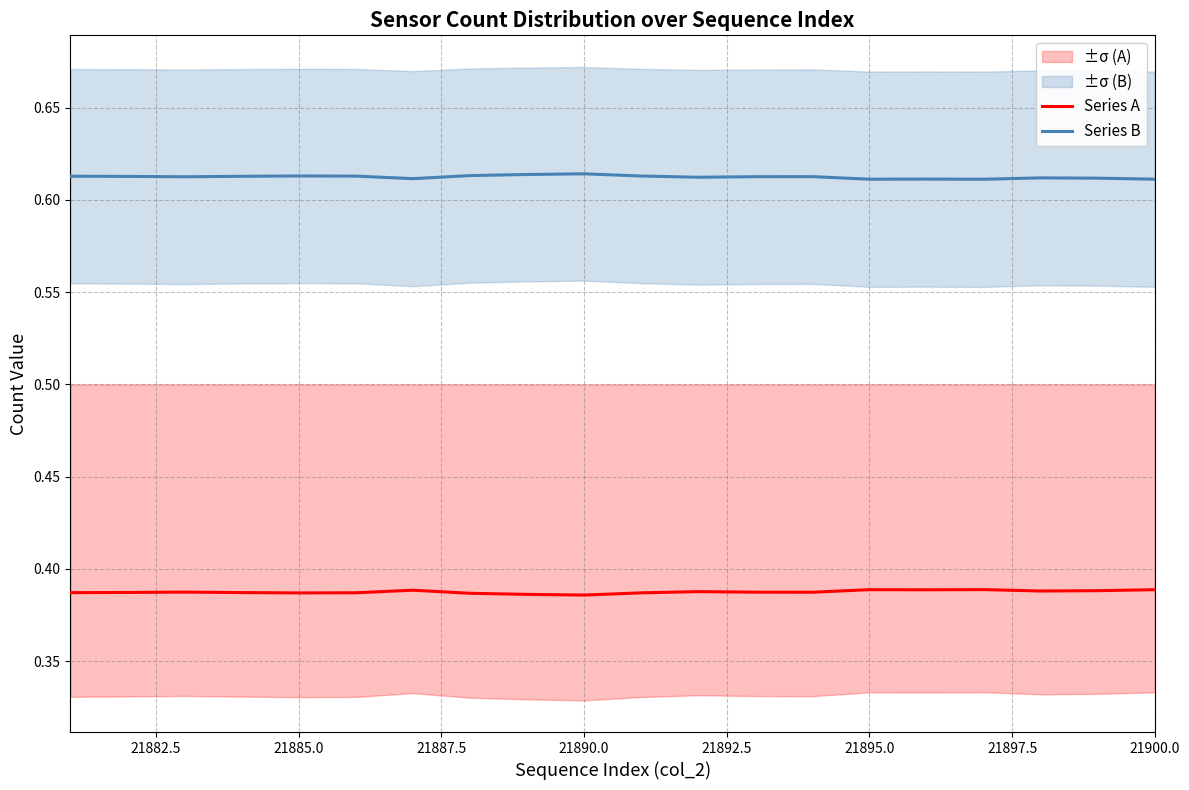

Does the chart have visible grid lines?

Yes